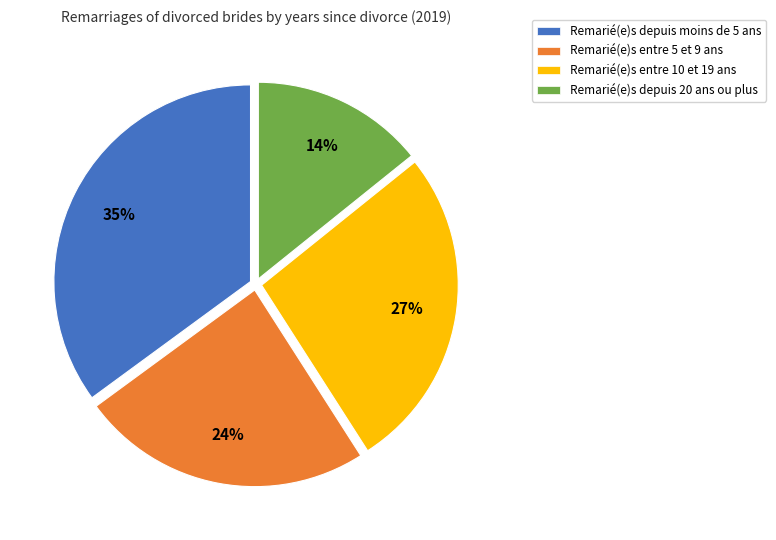

To the nearest percent, what portion does Remarié(e)s depuis 20 ans ou plus represent?

14%